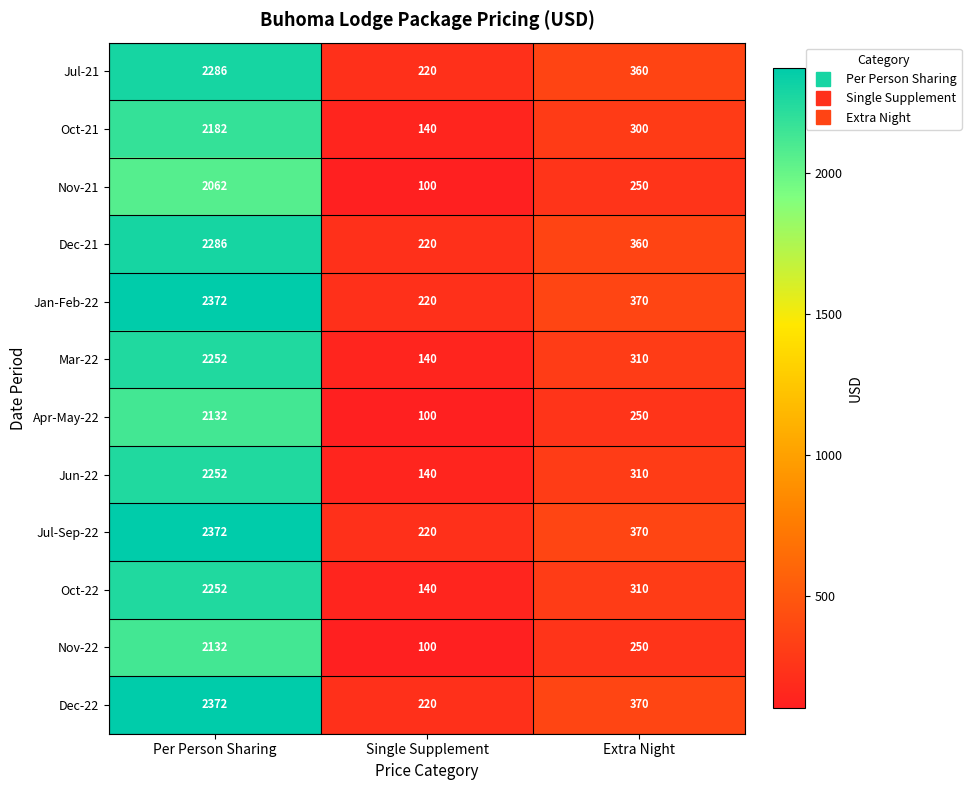

How many data points in Nov-21 are less than 250?

1